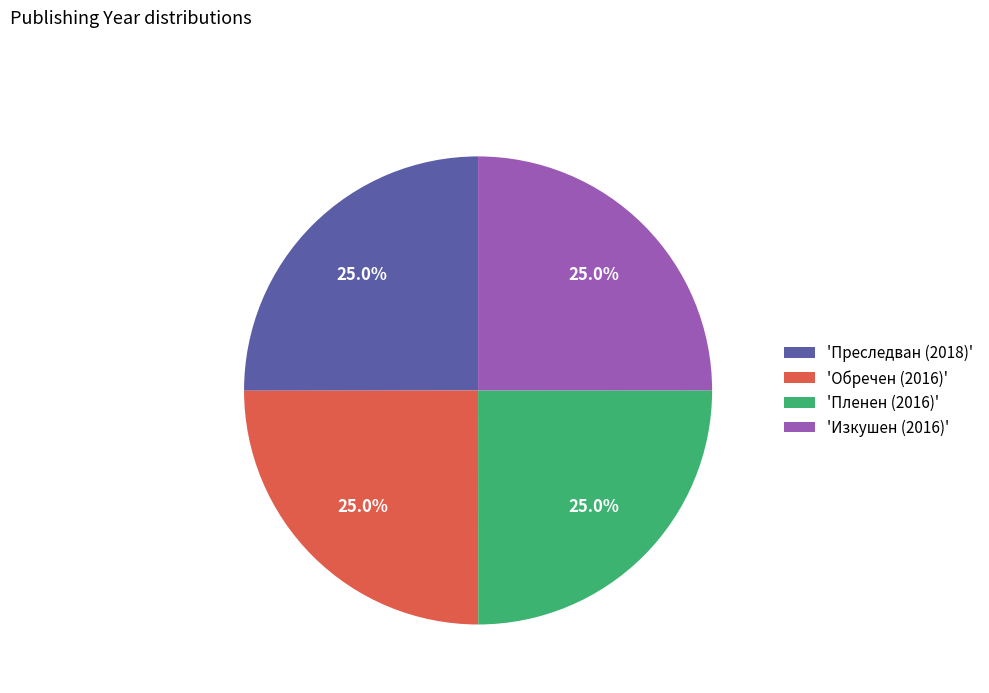

What is the ratio of the value at 'Пленен (2016)' to the value at 'Обречен (2016)'?

1.0